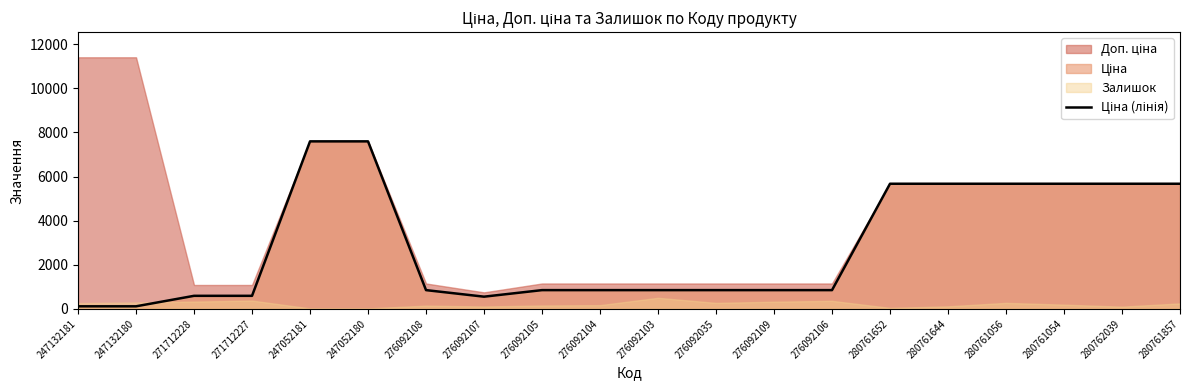

What value does the data have at 247132181?

114.1